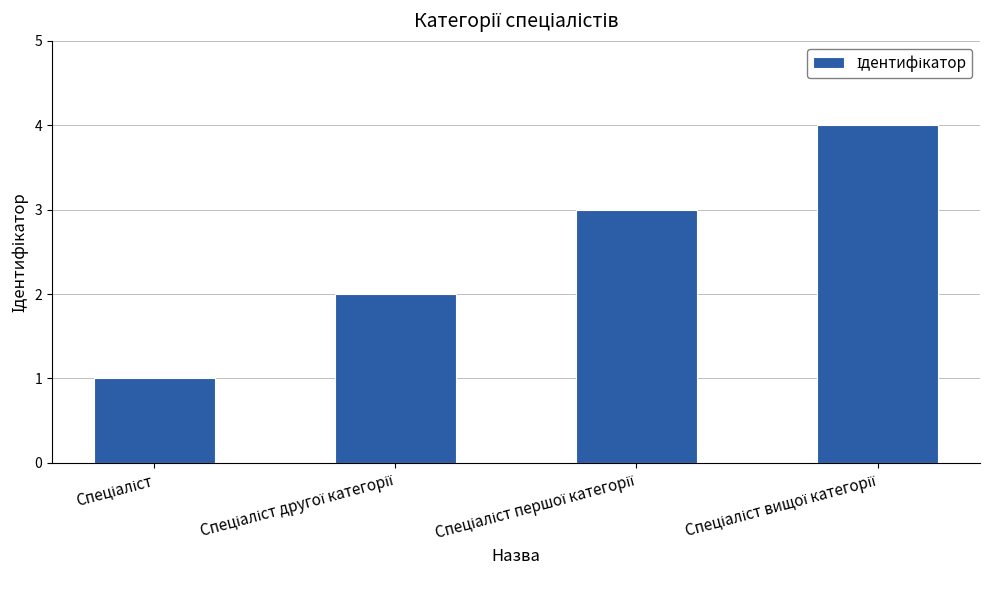

What is the greatest value displayed?

4